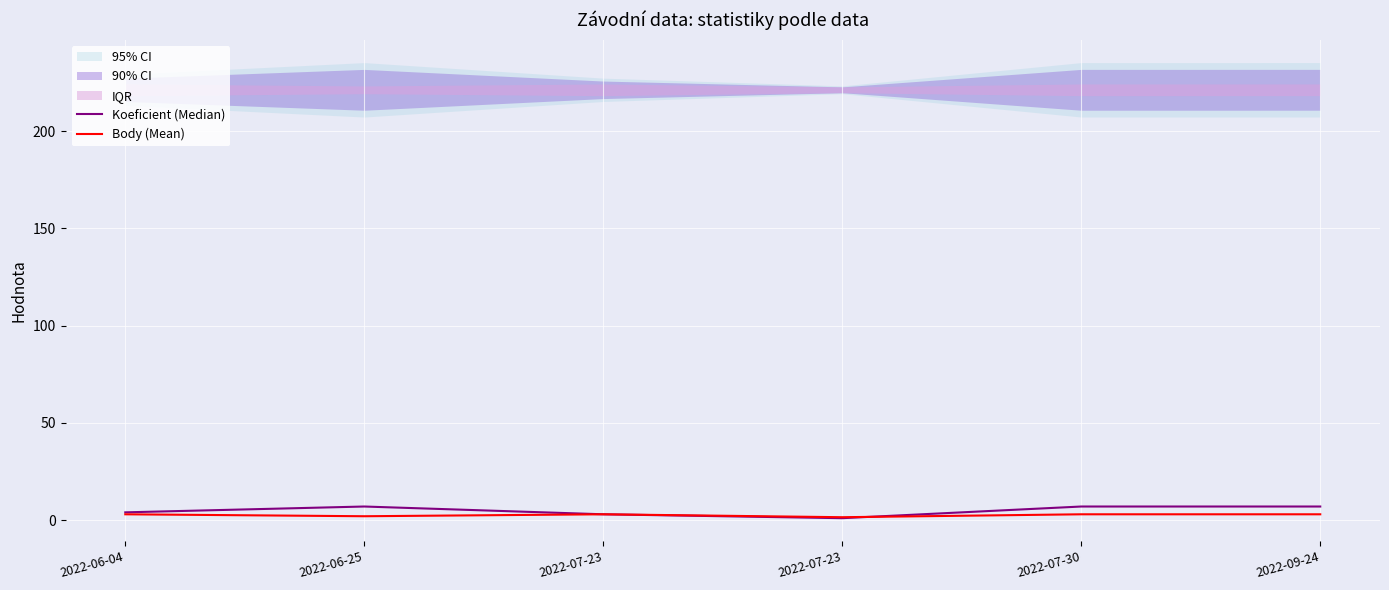

At which category does Koeficient (Median) reach its first local peak?

2022-06-25